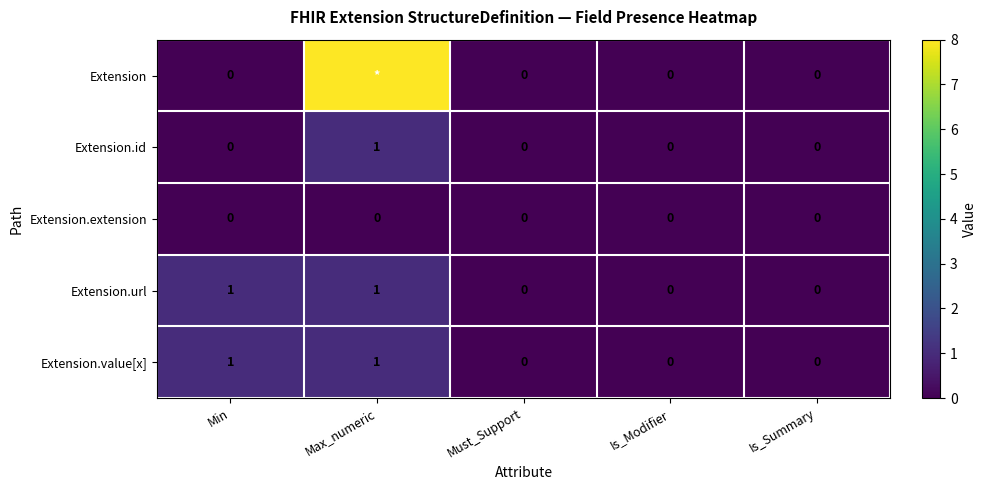

At which label does Extension.id reach its peak?

Max_numeric